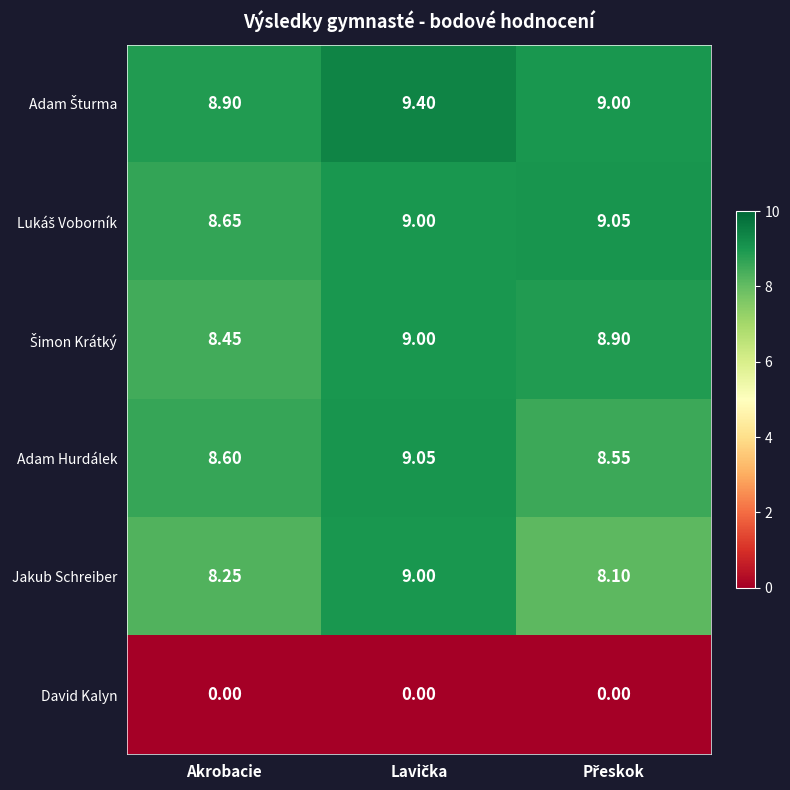

Which series has the widest spread of values?

Jakub Schreiber